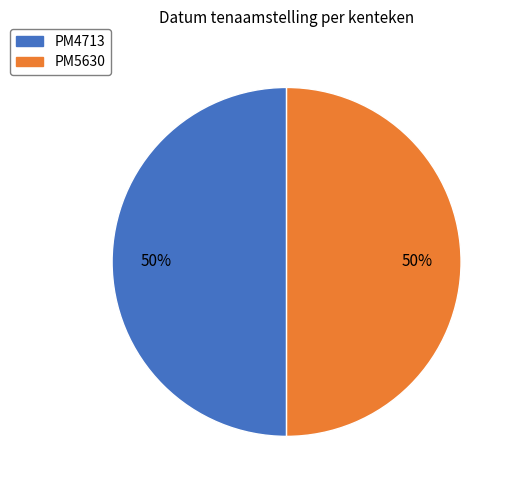

What percentage is the PM5630 slice, to the nearest percent?

50%